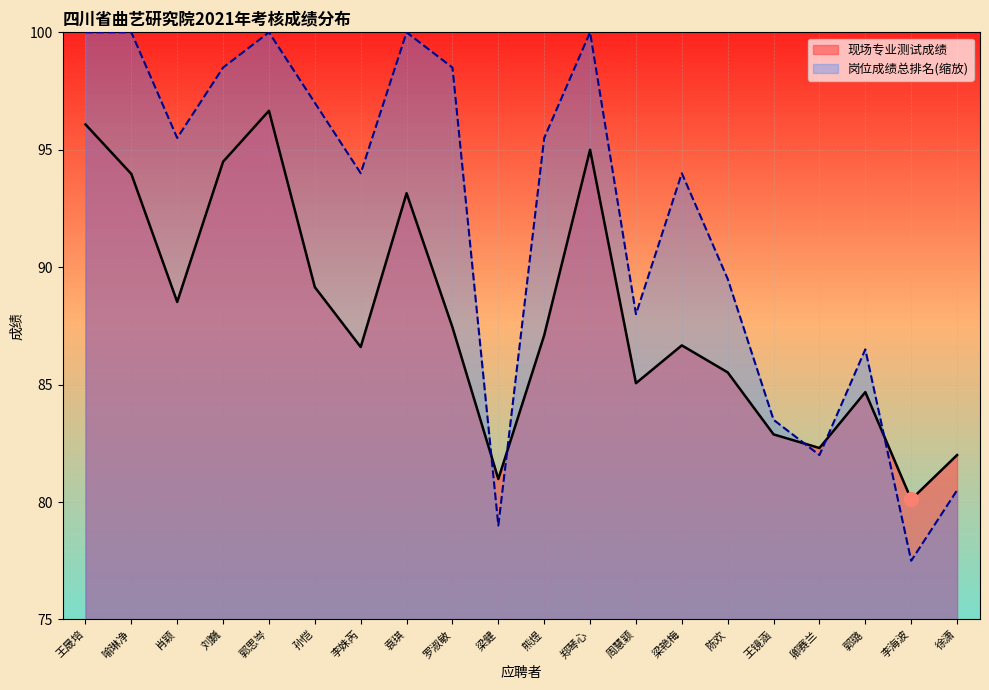

Reading left to right, extract all data points from this chart.

曲艺演唱演员: 96.1	94.0	88.5	94.5	96.7	89.2	86.6	93.2	87.4	81.0	87.1	95.0	85.1	86.7	85.5	82.9	82.3	84.7	80.1	82.0
岗位排名: 100.0	100.0	95.5	98.5	100.0	97.0	94.0	100.0	98.5	79.0	95.5	100.0	88.0	94.0	89.5	83.5	82.0	86.5	77.5	80.5